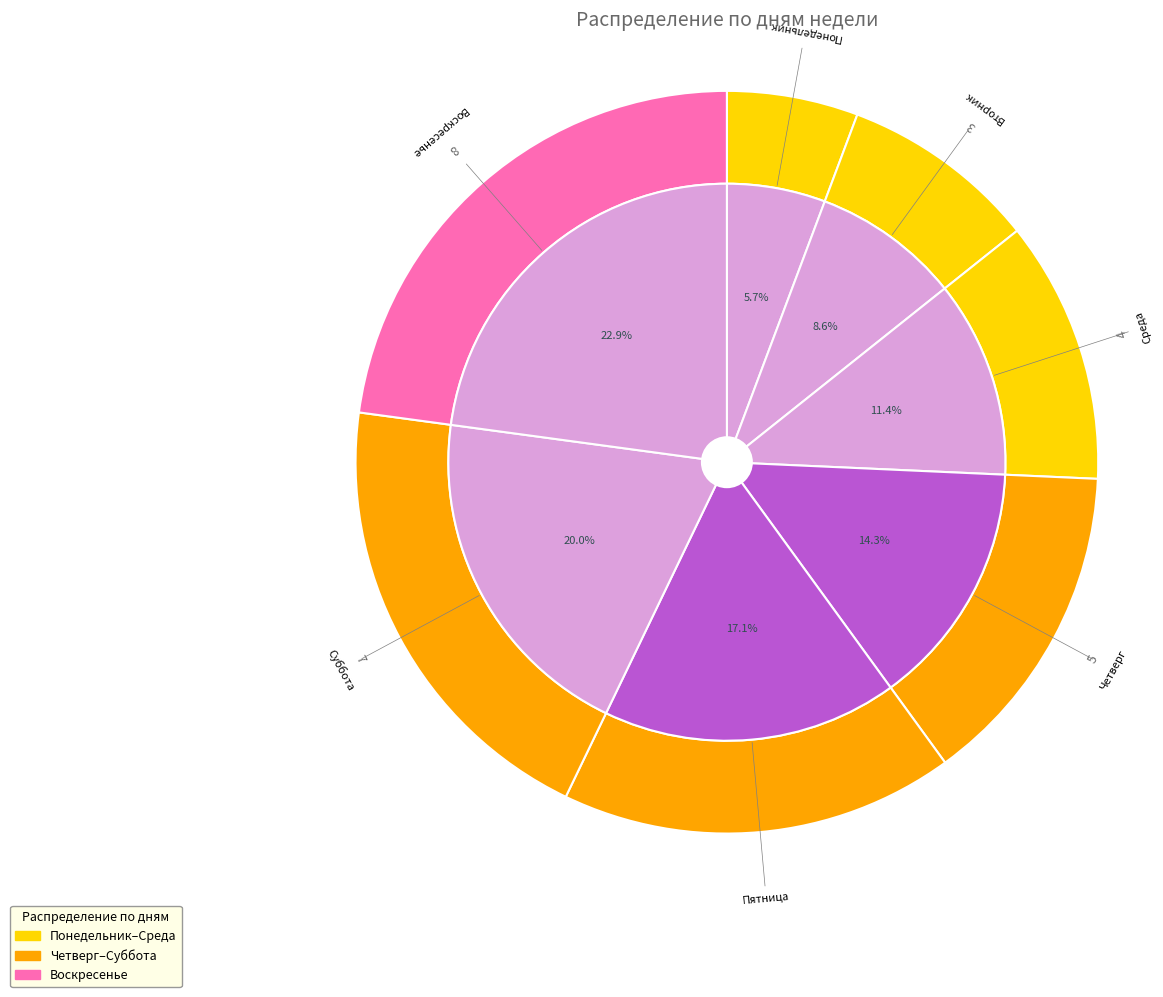

What percentage is the Пятница slice, to the nearest percent?

17%